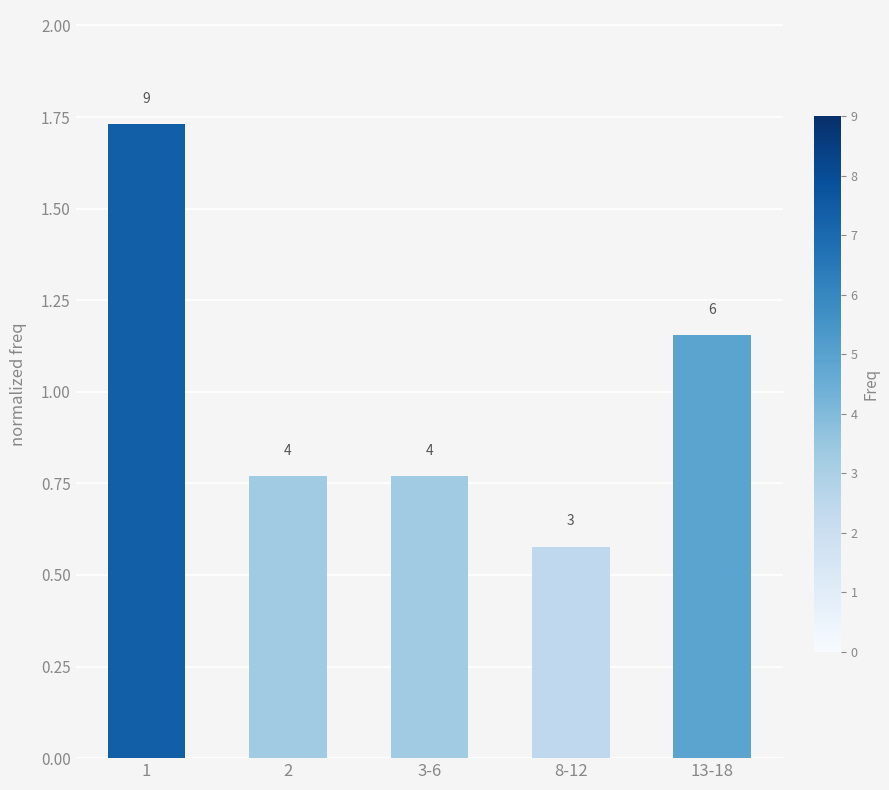

The chart shows a value of 0.4 at 13-18. True or false?

False